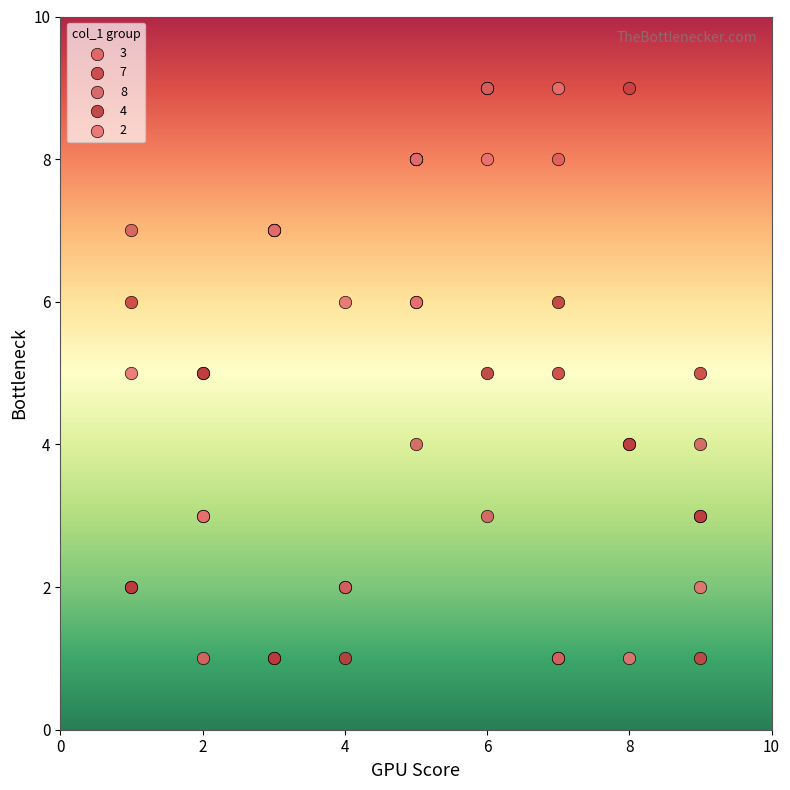

What are all the series names shown in the legend?

3, 7, 8, 4, 2